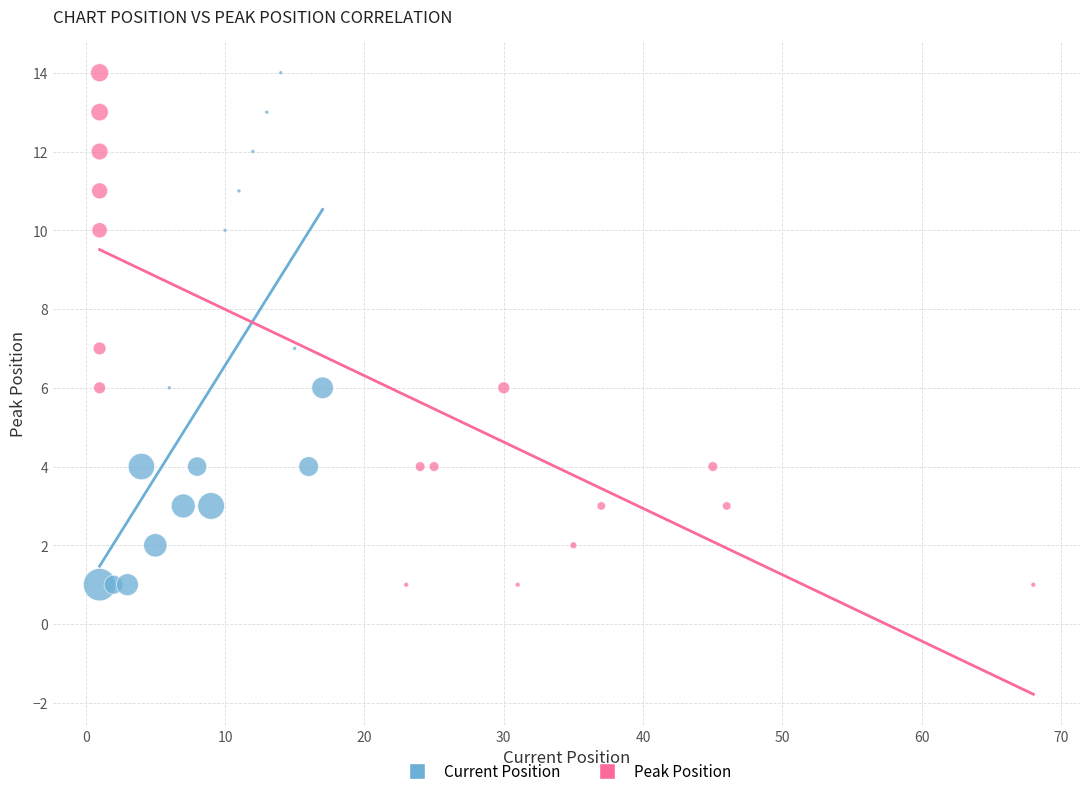

What are all the series names shown in the legend?

Current Position, Peak Position